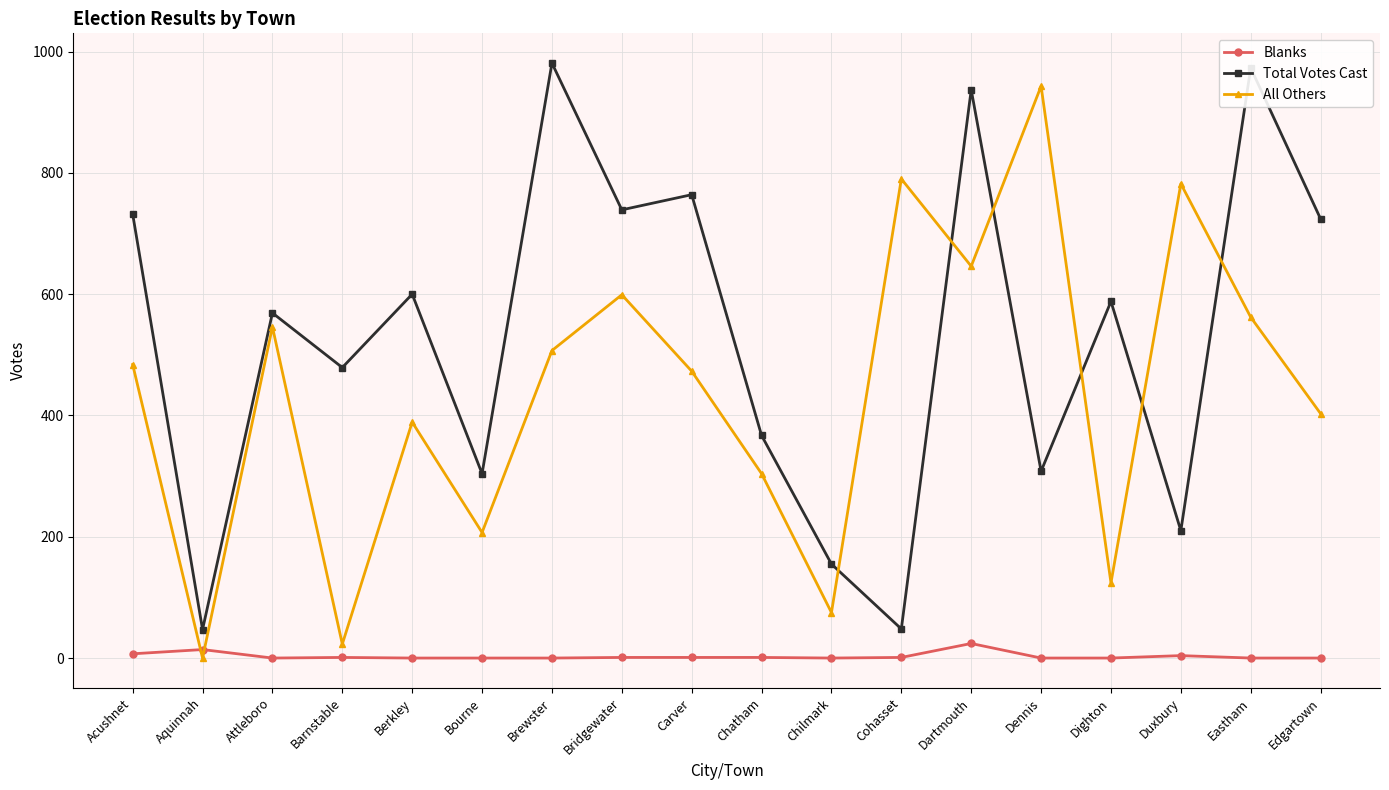

Does the chart have visible grid lines?

Yes